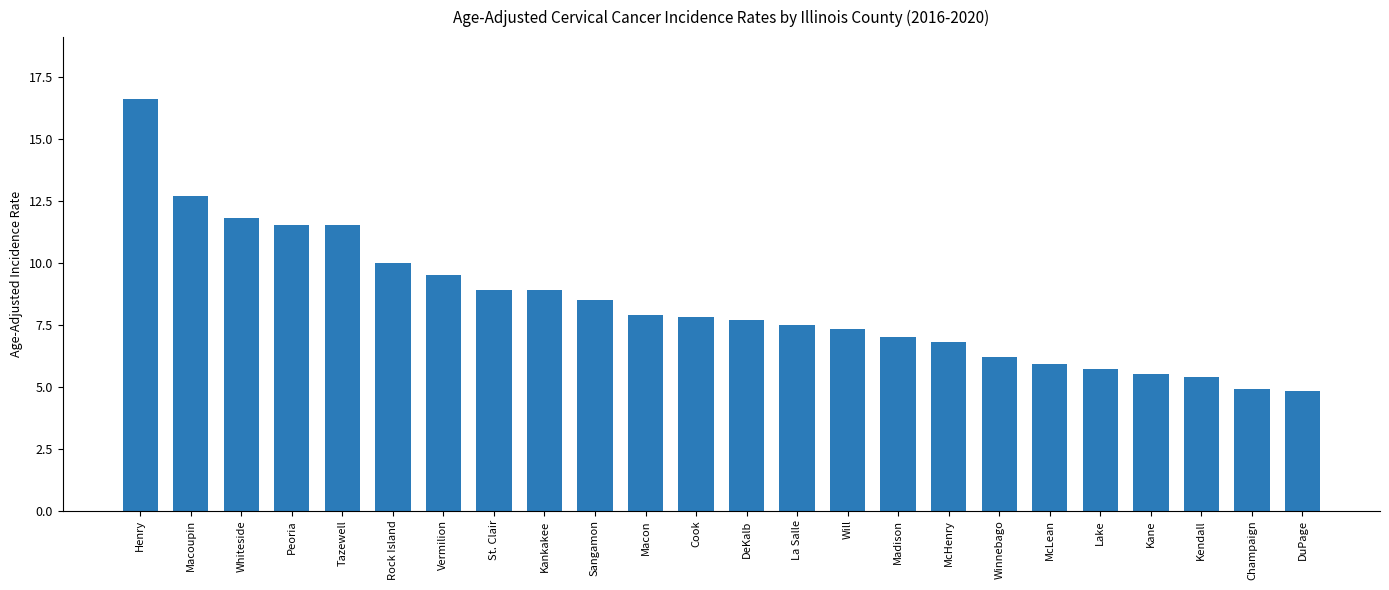

Is it true that the value at DeKalb is 2.5?

False